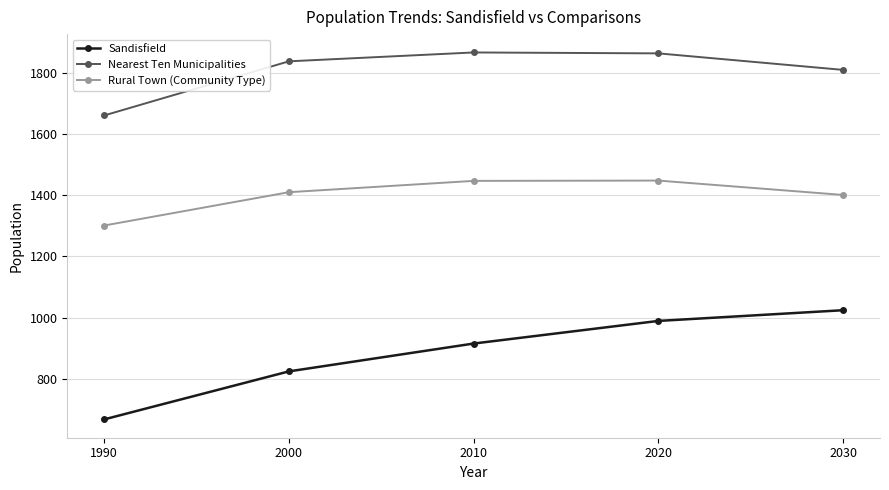

What are all the series names shown in the legend?

Sandisfield, Nearest Ten Municipalities, Rural Town (Community Type)